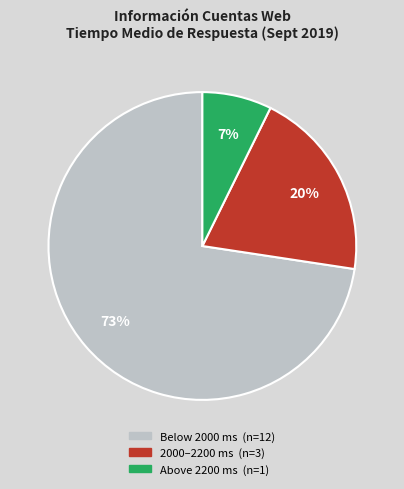

Does any single category account for the majority?

Yes